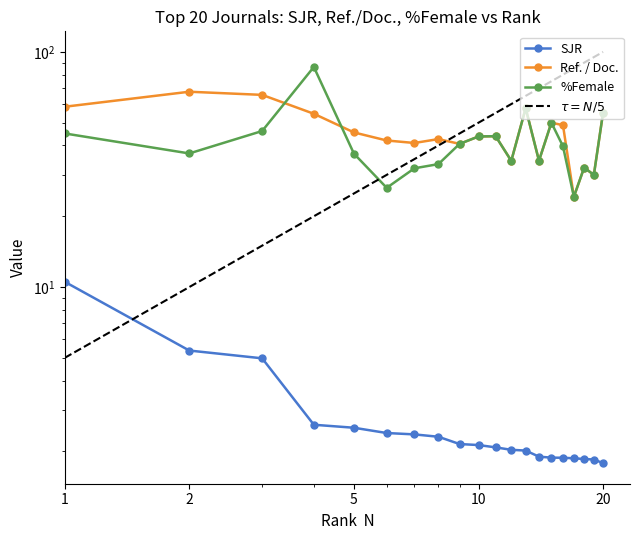

What is the sum of the Ref. / Doc. values at 1 and 20?

113.6